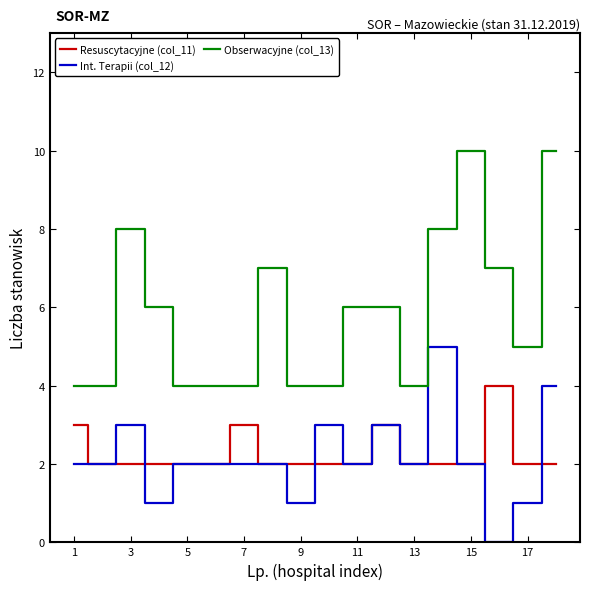

True or false: Resuscytacyjne (col_11) and Obserwacyjne (col_13) cross at least once.

False